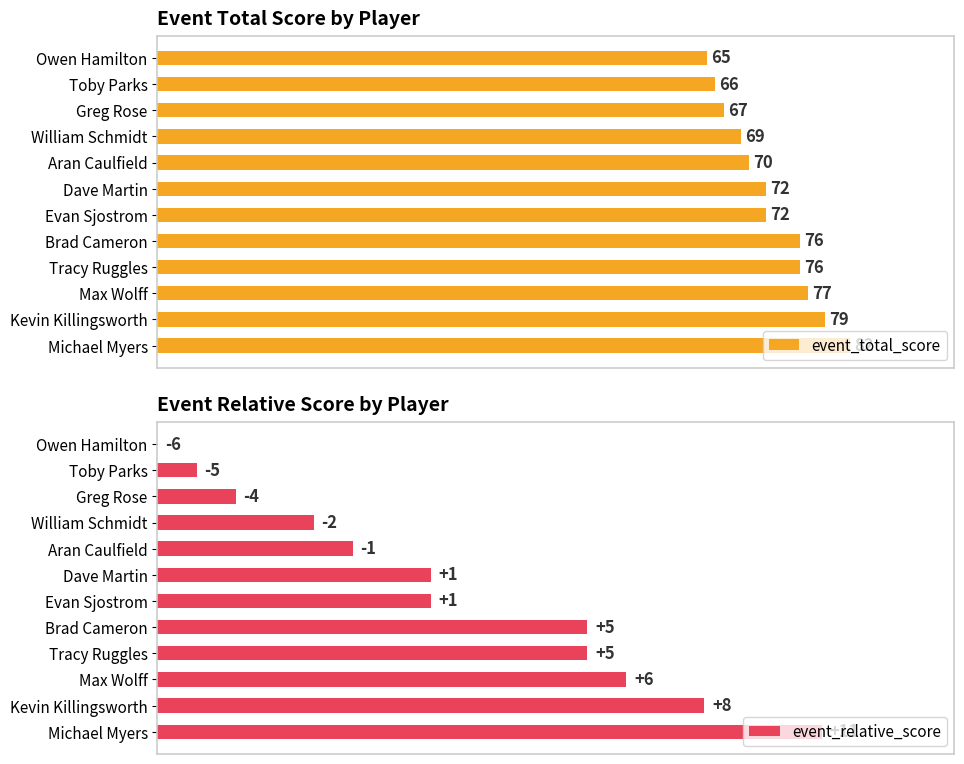

Which series has the largest total across all categories?

event_total_score